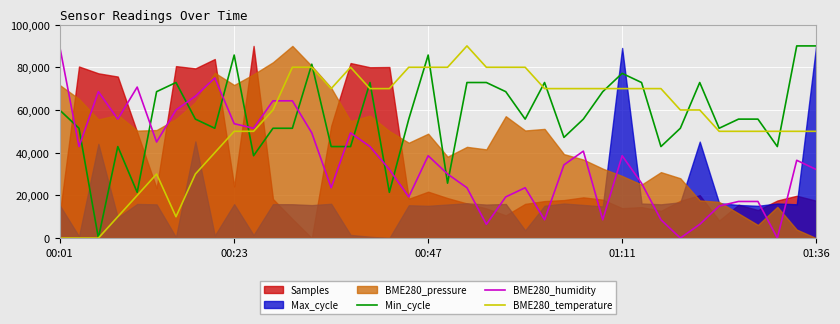

True or false: BME280_humidity and Min_cycle cross at least once.

True